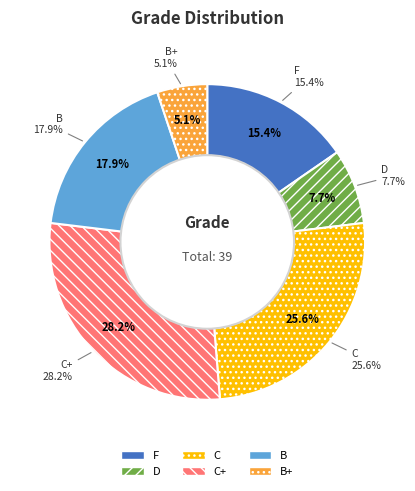

Which category has the smallest portion of the pie?

B+